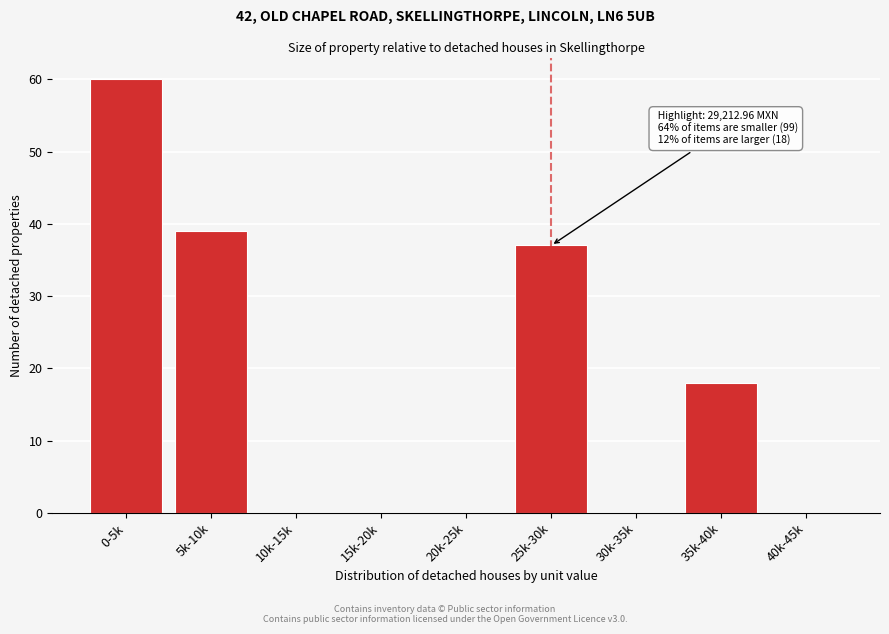

Reading left to right, what are all the values shown in this chart?

0-5k=60	5k-10k=39	10k-15k=0	15k-20k=0	20k-25k=0	25k-30k=37	30k-35k=0	35k-40k=18	40k-45k=0